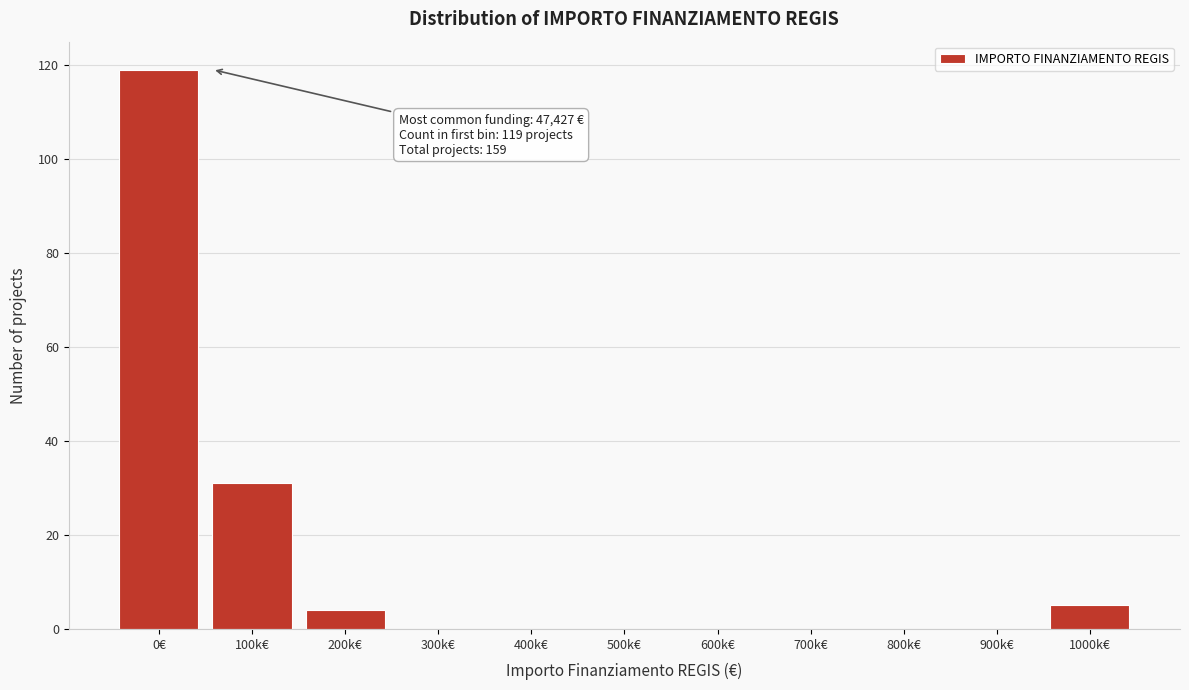

Reading left to right, list all the values displayed in this chart.

0€=119	100k€=31	200k€=4	300k€=0	400k€=0	500k€=0	600k€=0	700k€=0	800k€=0	900k€=0	1000k€=5